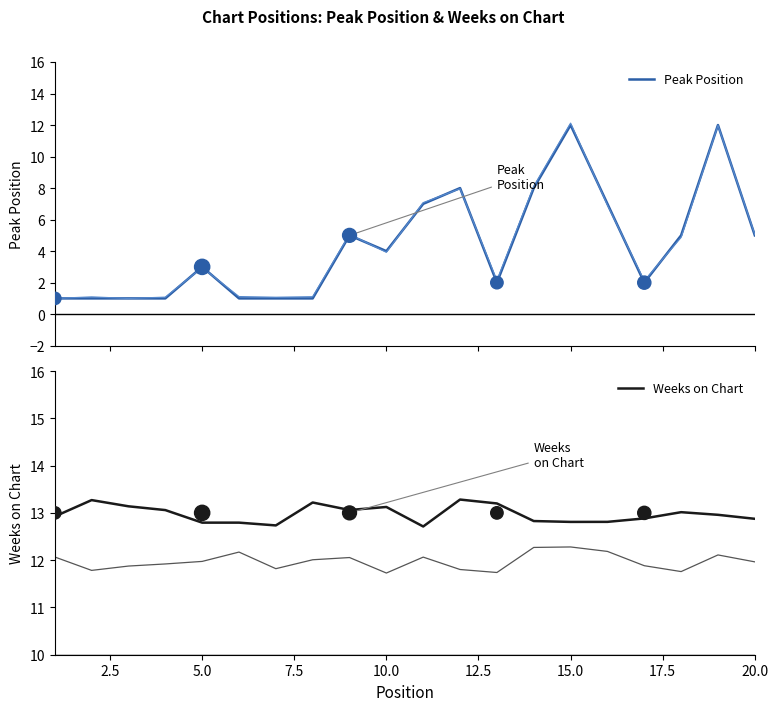

The value of Weeks on Chart at 20.0 is 12.9. True or false?

True